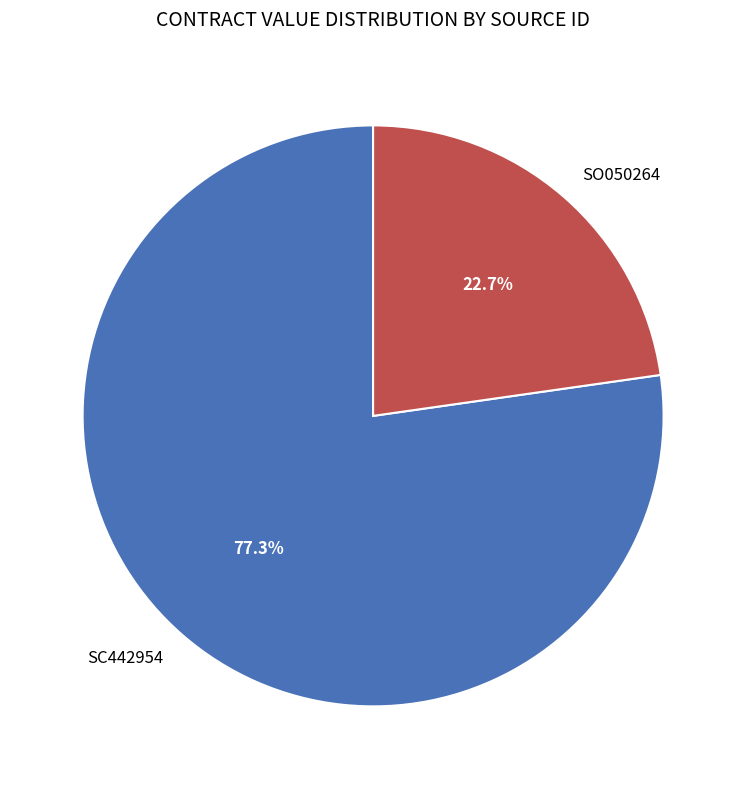

True or false: SC442954 accounts for 63% of the total.

False